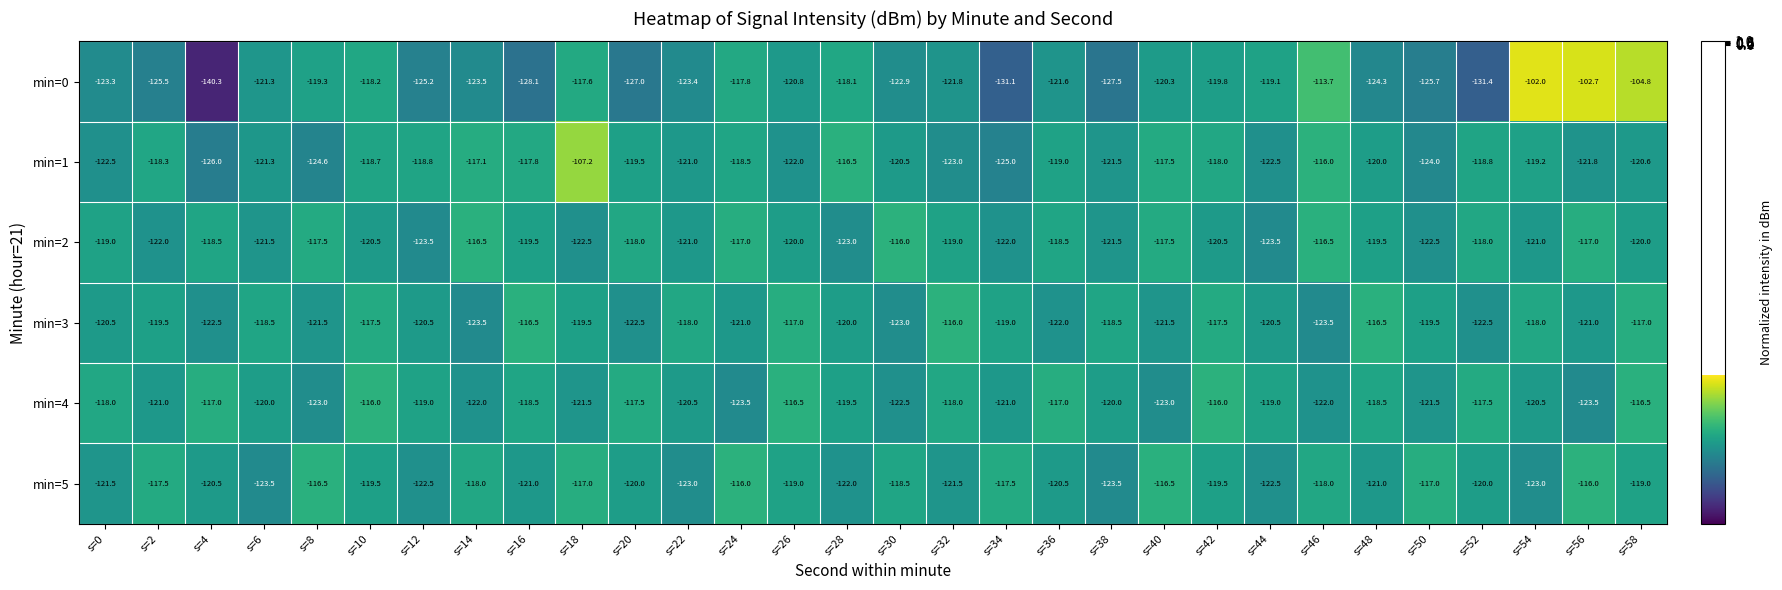

At s=0, list the series in order from largest to smallest.

min=4, min=2, min=3, min=5, min=1, min=0